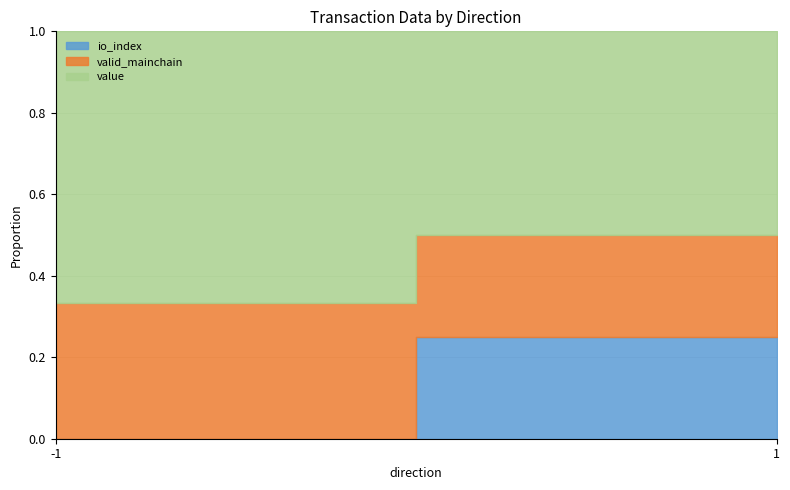

What are all the series names shown in the legend?

io_index, valid_mainchain, value